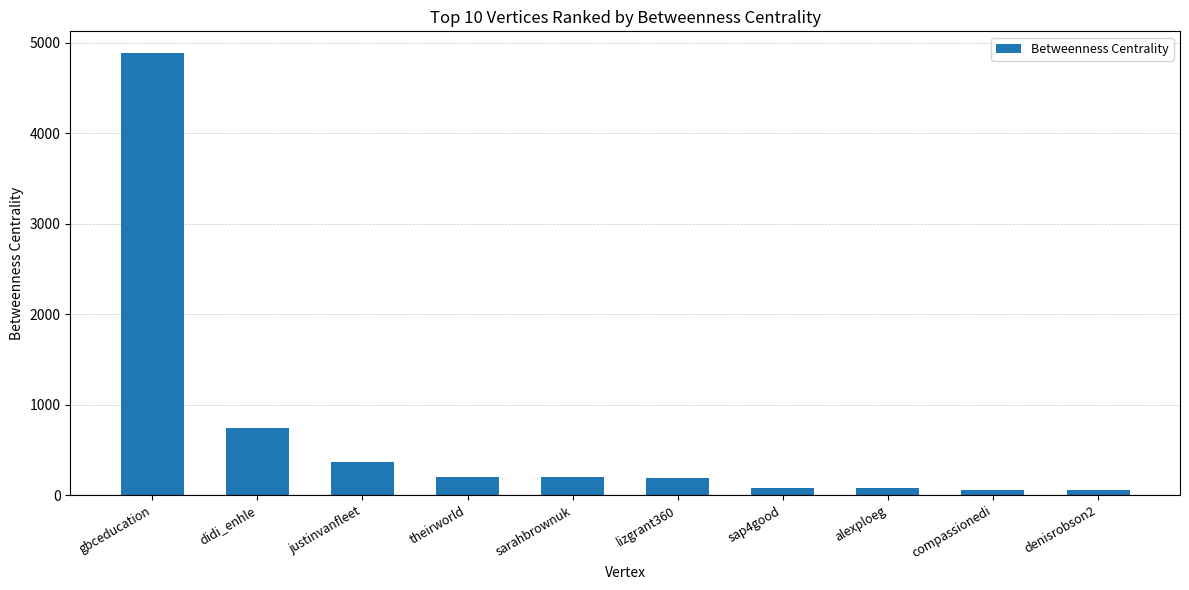

Which has a higher value, gbceducation or lizgrant360?

gbceducation